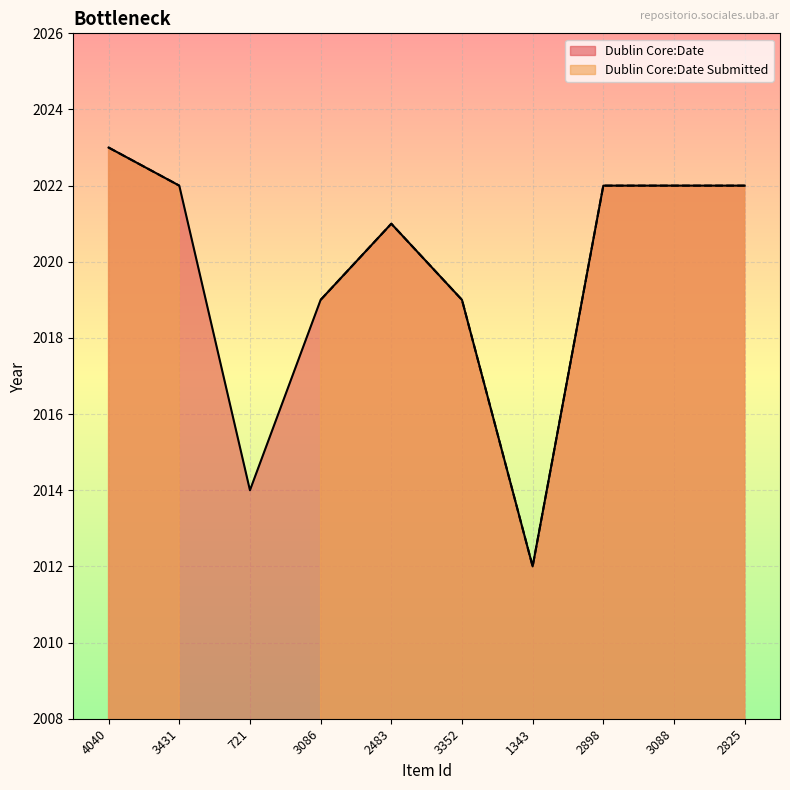

At which category does the data reach its first local peak?

2483